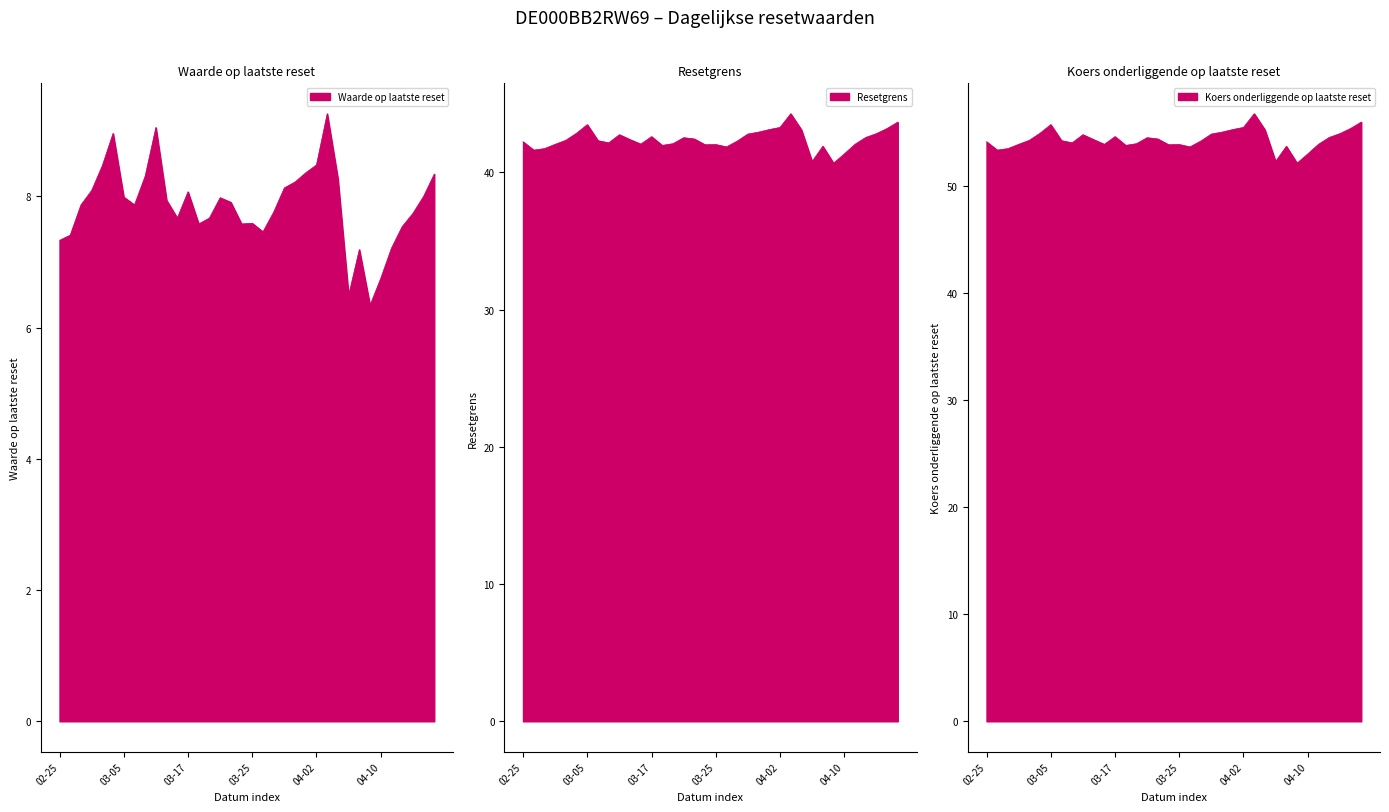

Which series has the widest spread of values?

Koers onderliggende op laatste reset